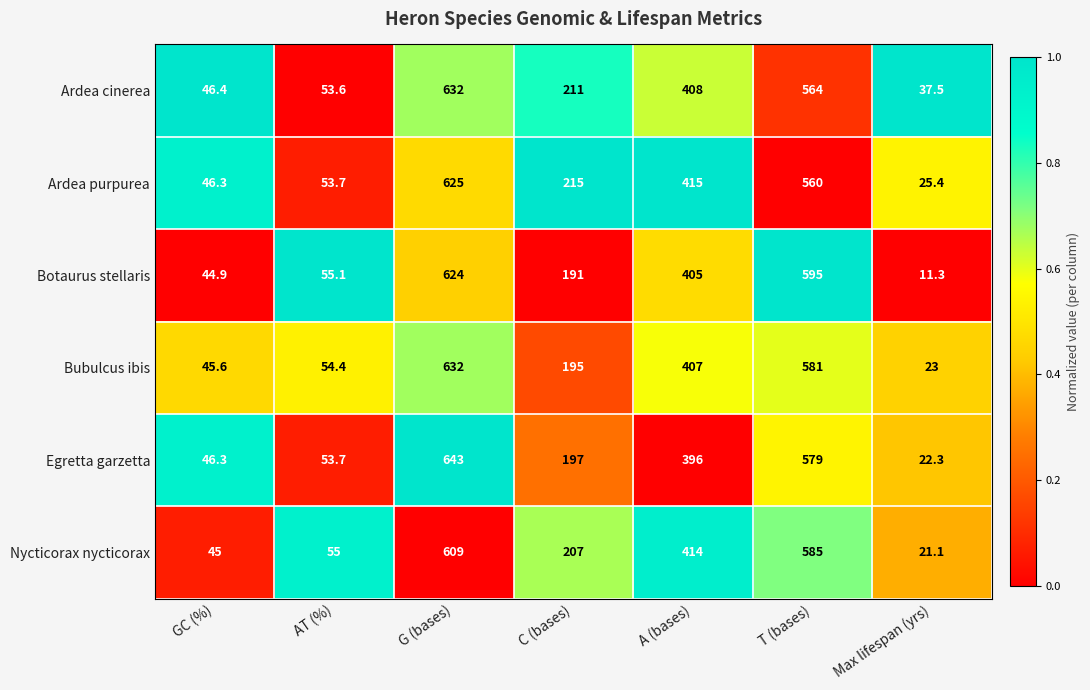

What is the total value across all series at Max lifespan (yrs)?

140.6